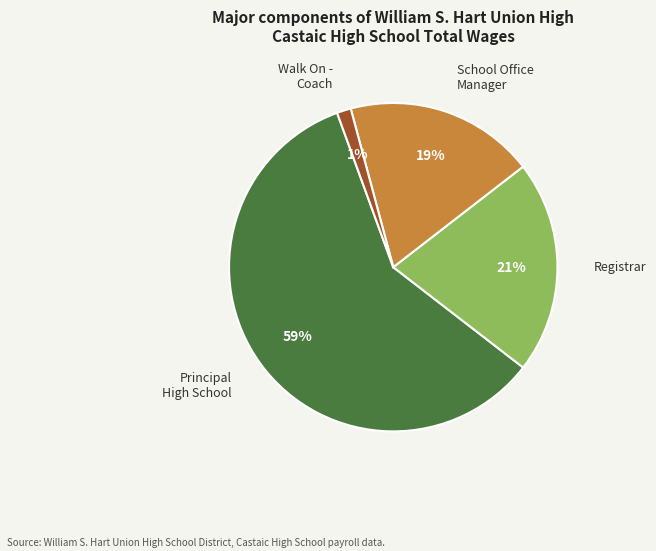

Which category has the biggest portion of the pie?

Principal High School